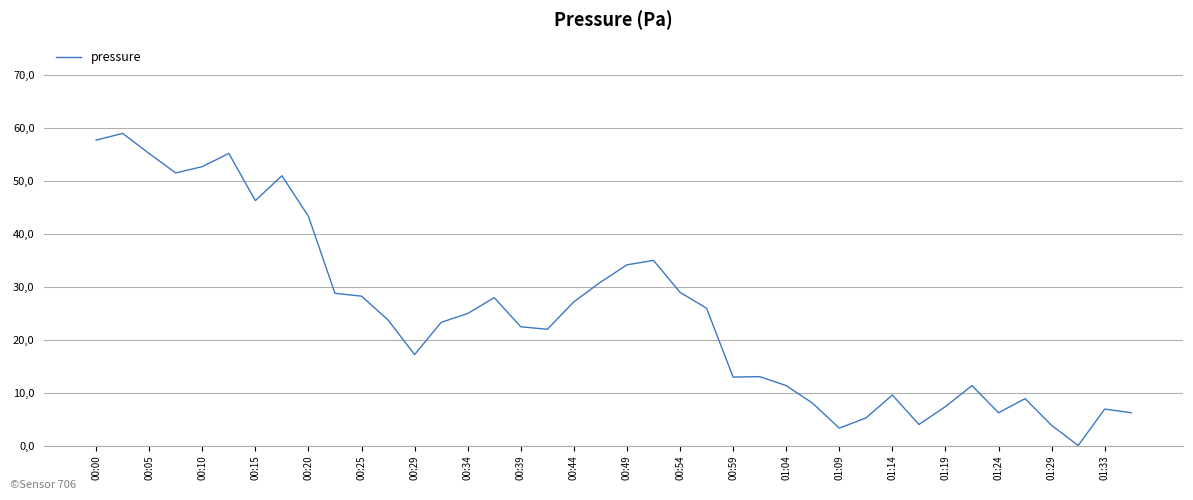

Does the chart display data point markers on the line(s)?

No